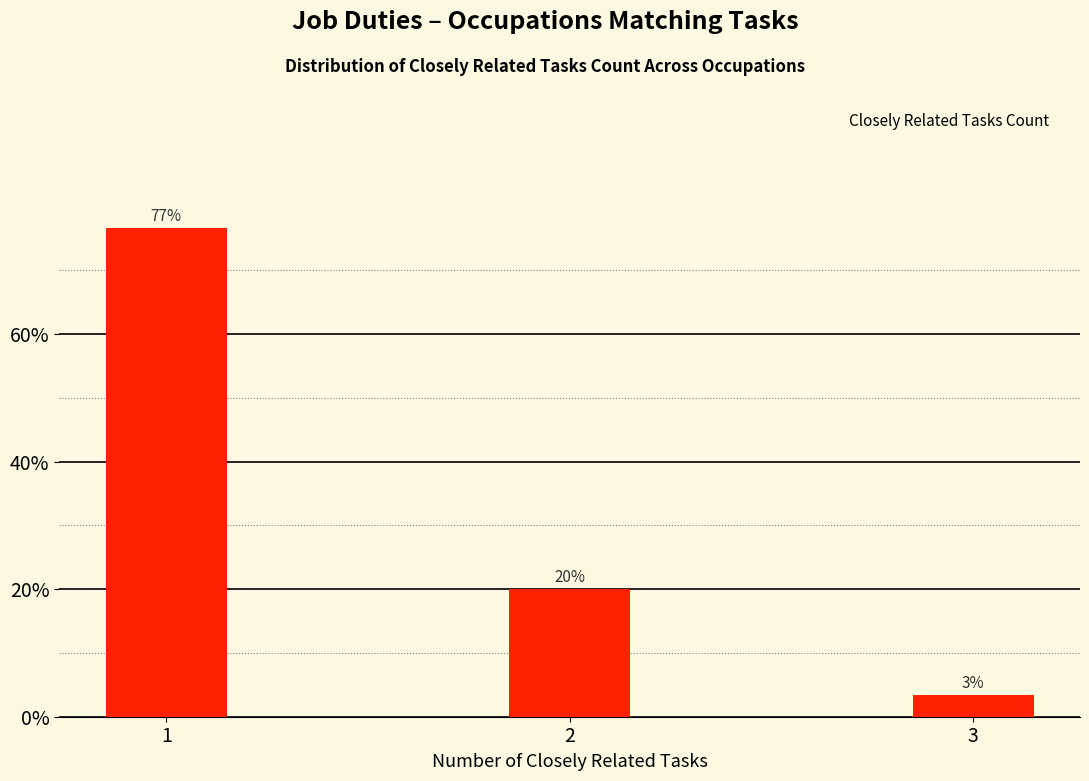

What is the value of the 1st bar from the left?

76.7